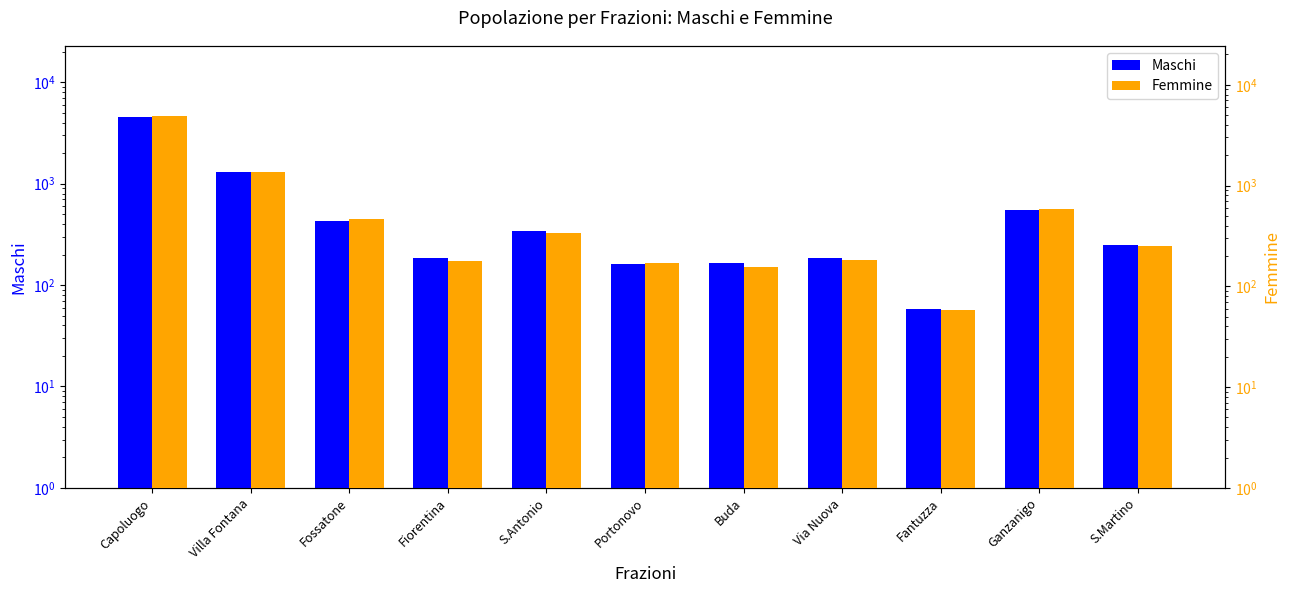

What is the total value across all series at S.Martino?

496